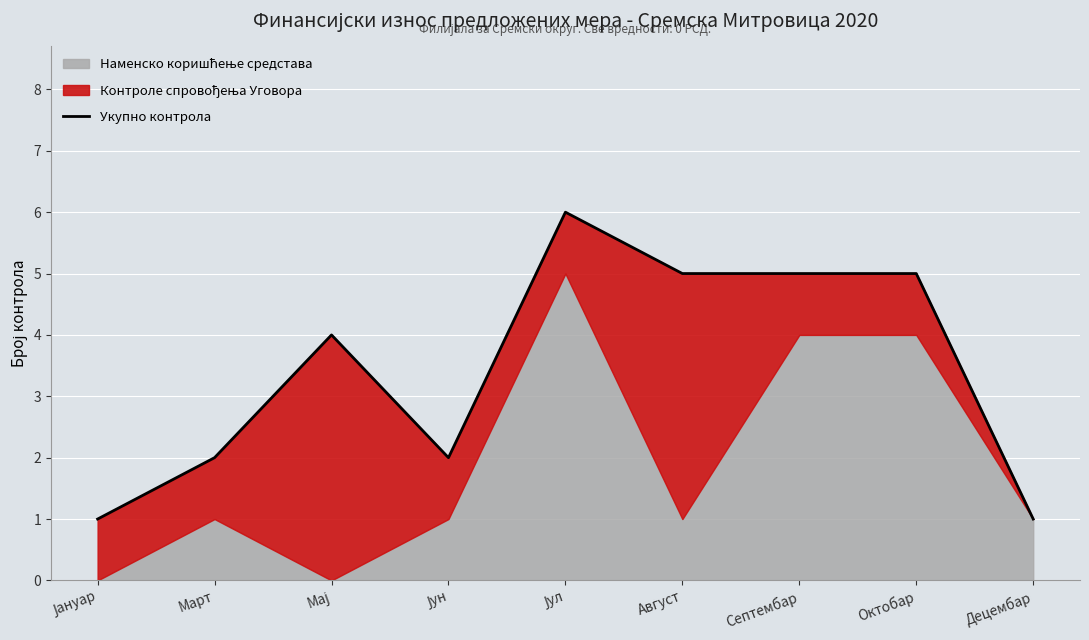

At which category does the chart reach its minimum across all series?

Јануар